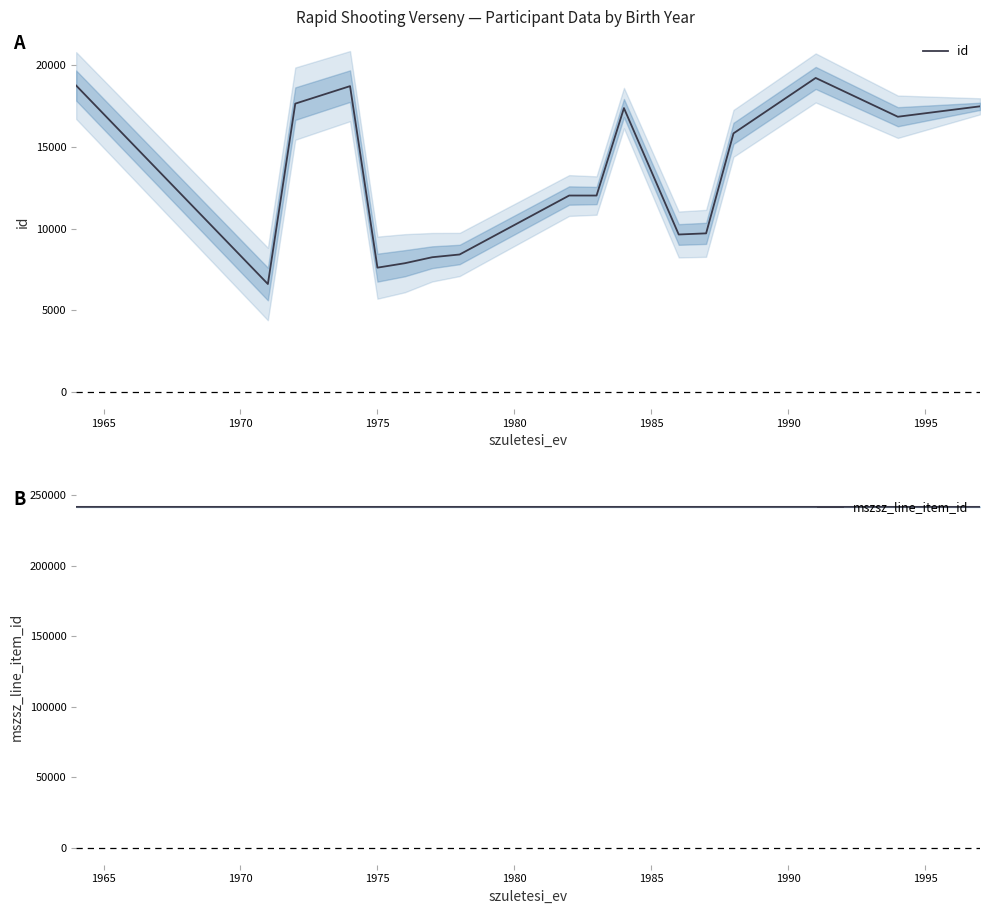

What is the maximum value for id?

19219